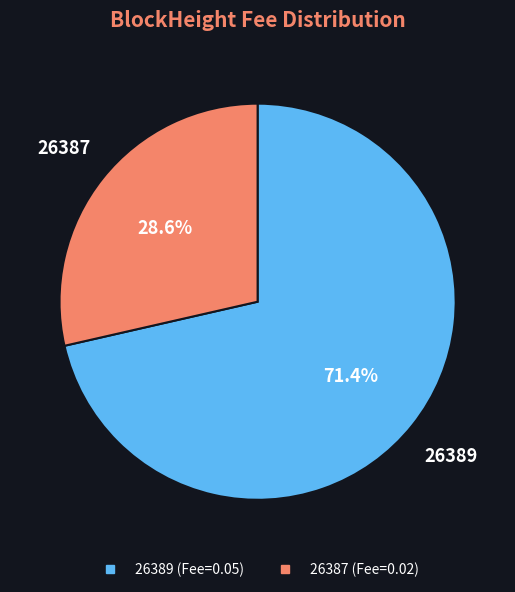

Rank the categories by value from highest to lowest.

26389, 26387